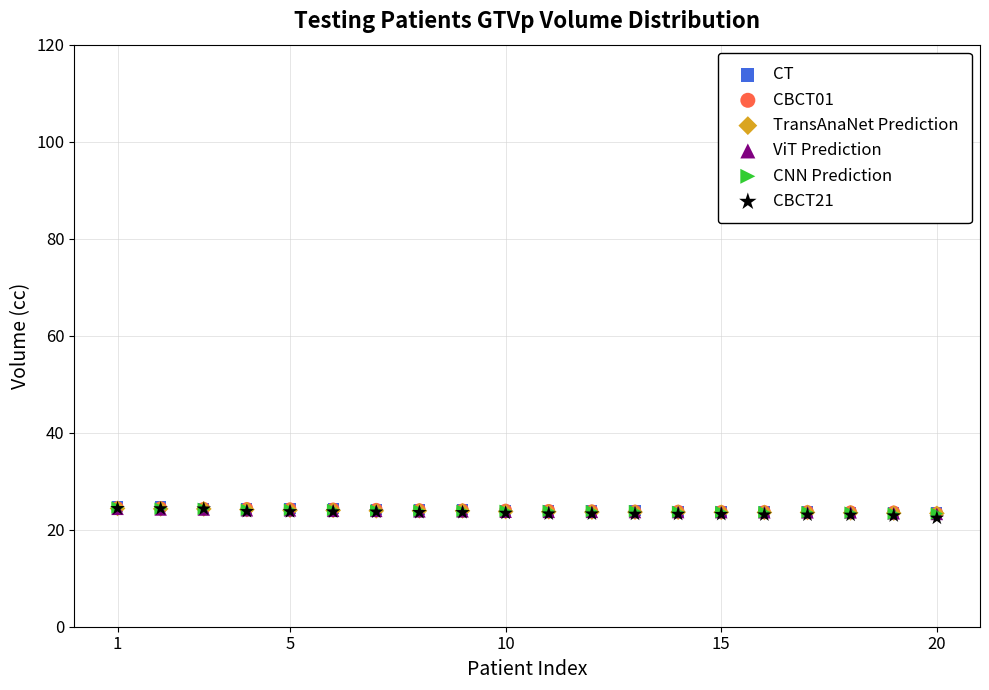

What are all the series names shown in the legend?

CT, CBCT01, TransAnaNet Prediction, ViT Prediction, CNN Prediction, CBCT21